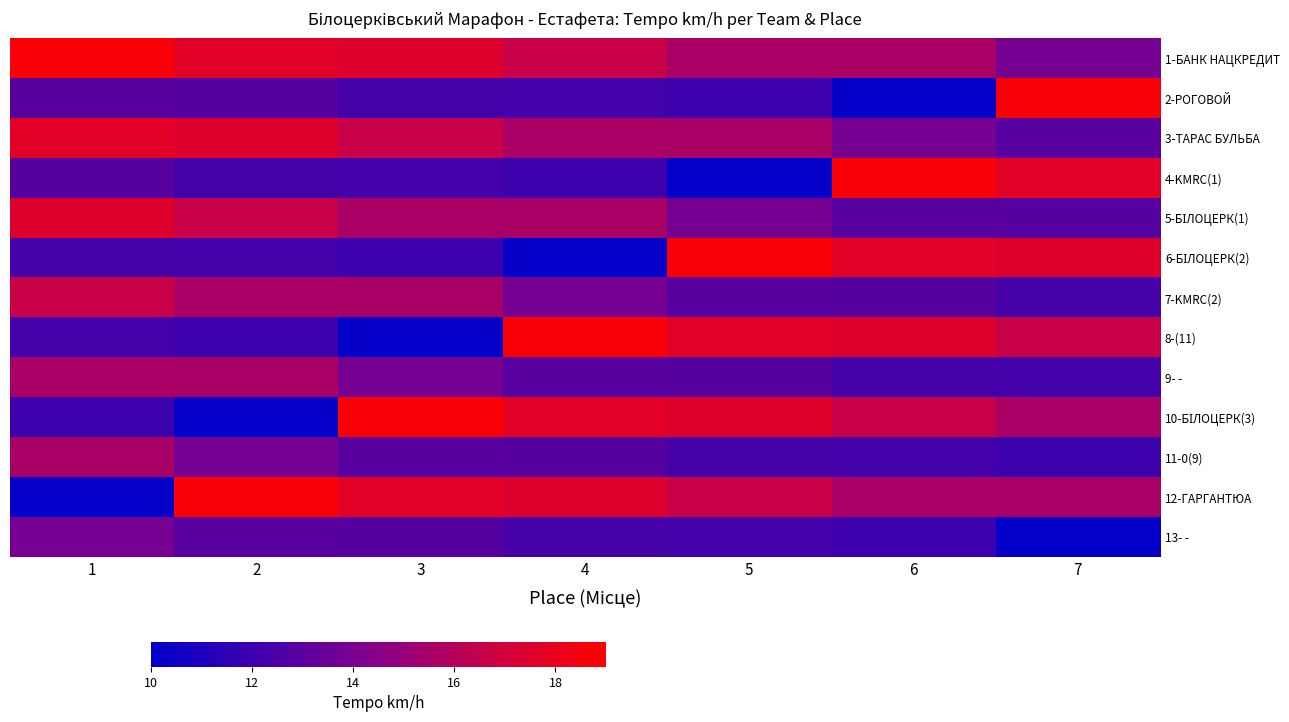

How many distinct data groups are displayed?

13